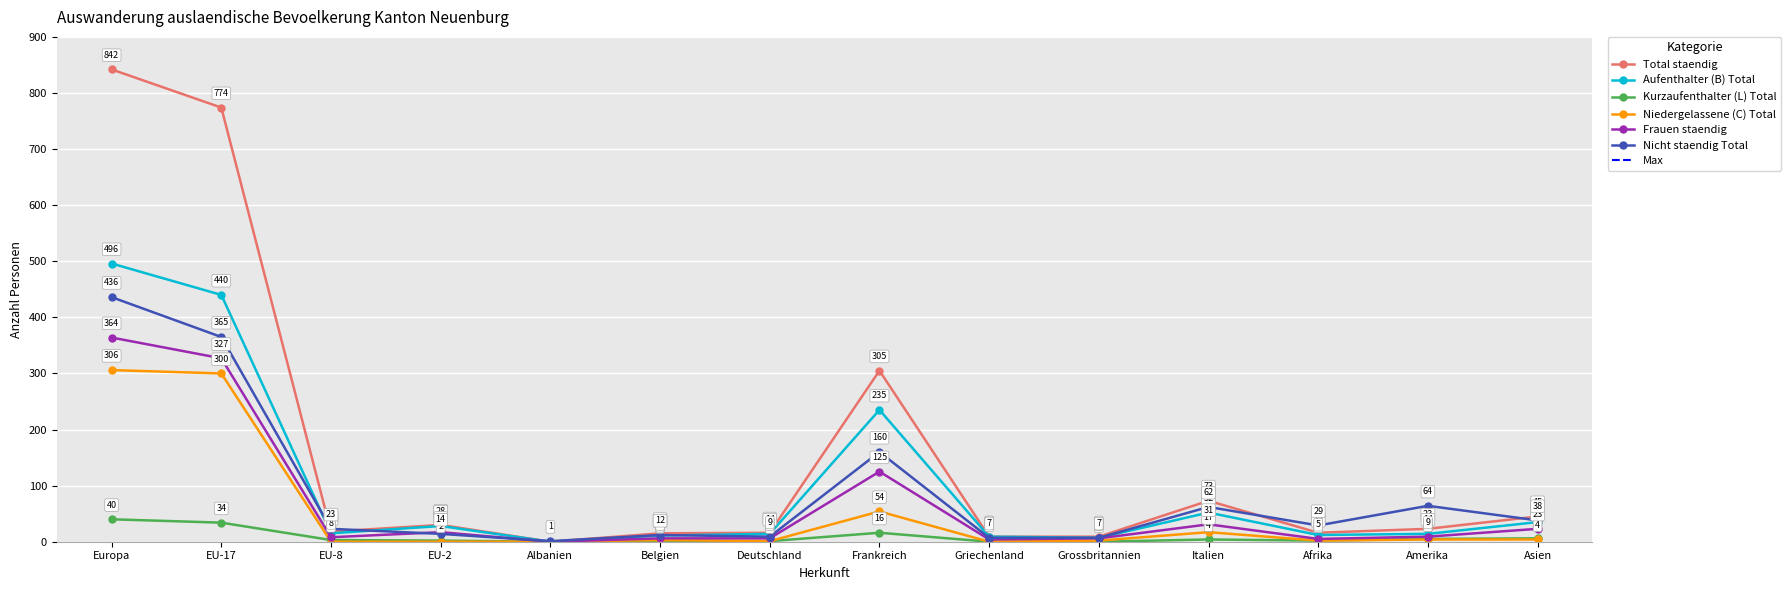

What is the label of the 4th point from the right?

Italien